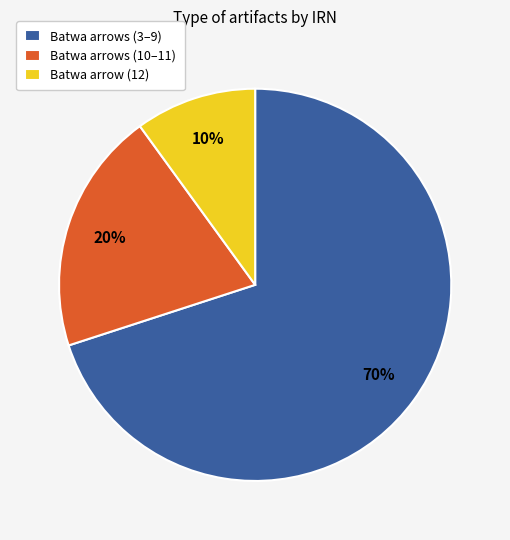

What percentage is the Batwa arrow (12) slice, to the nearest percent?

10%